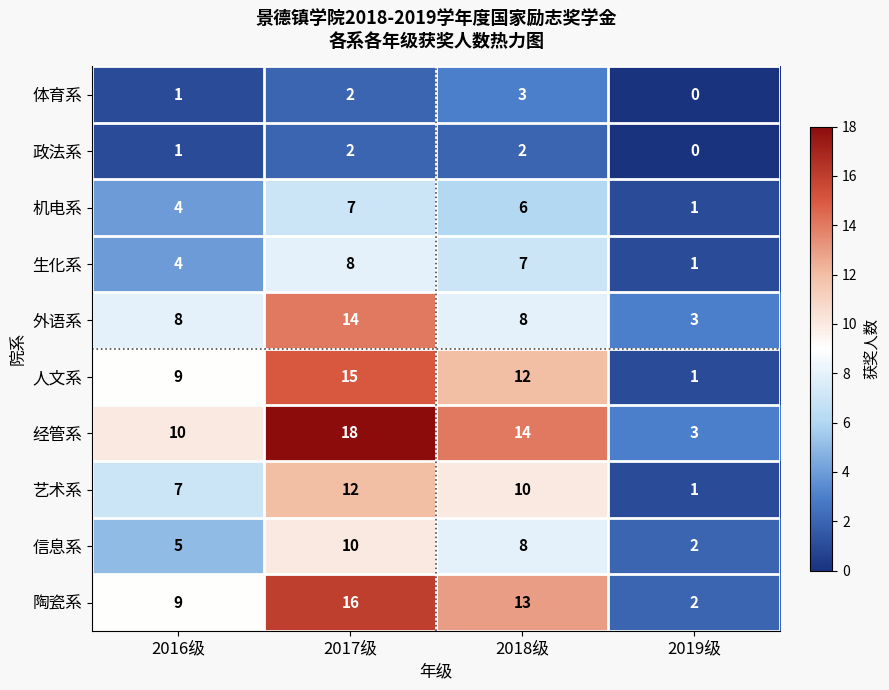

What is the maximum value shown in the chart?

18